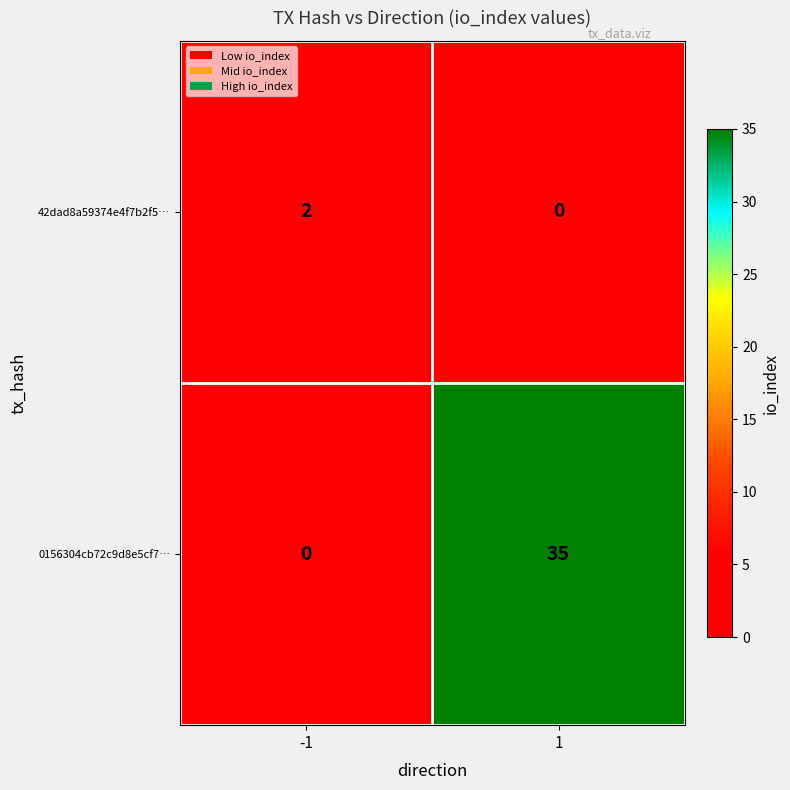

What is the difference between the maximum and minimum values in the 0156304cb72c9d8e5cf7… series?

35